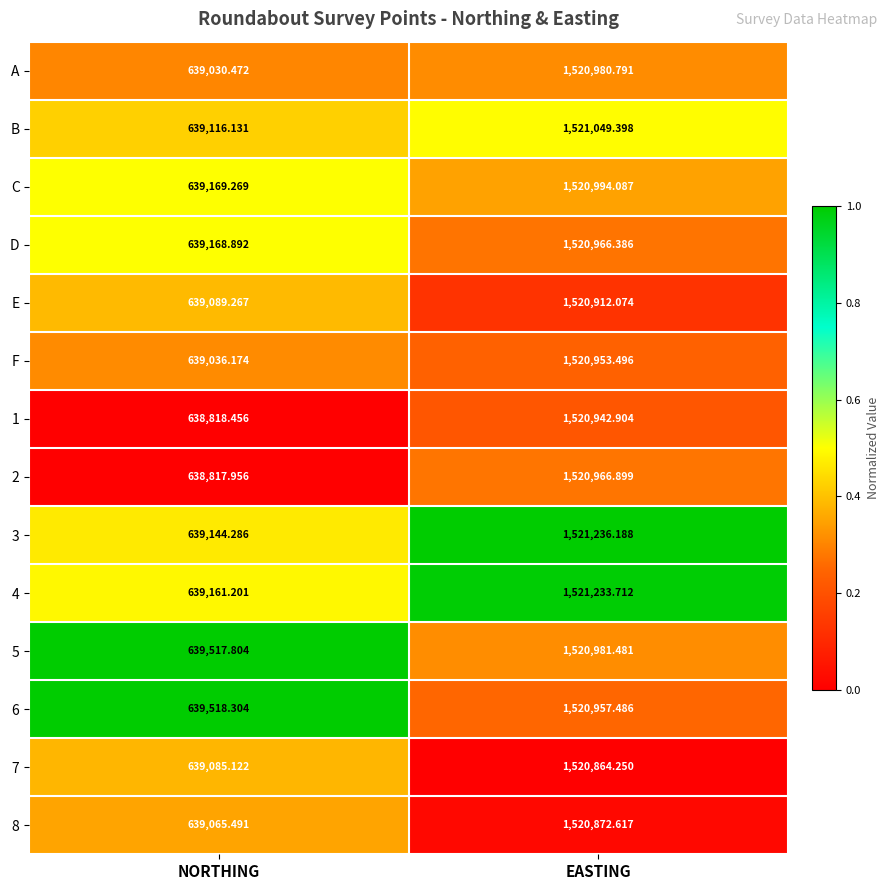

Is the value of 6 at NORTHING greater than the value of C at EASTING?

No